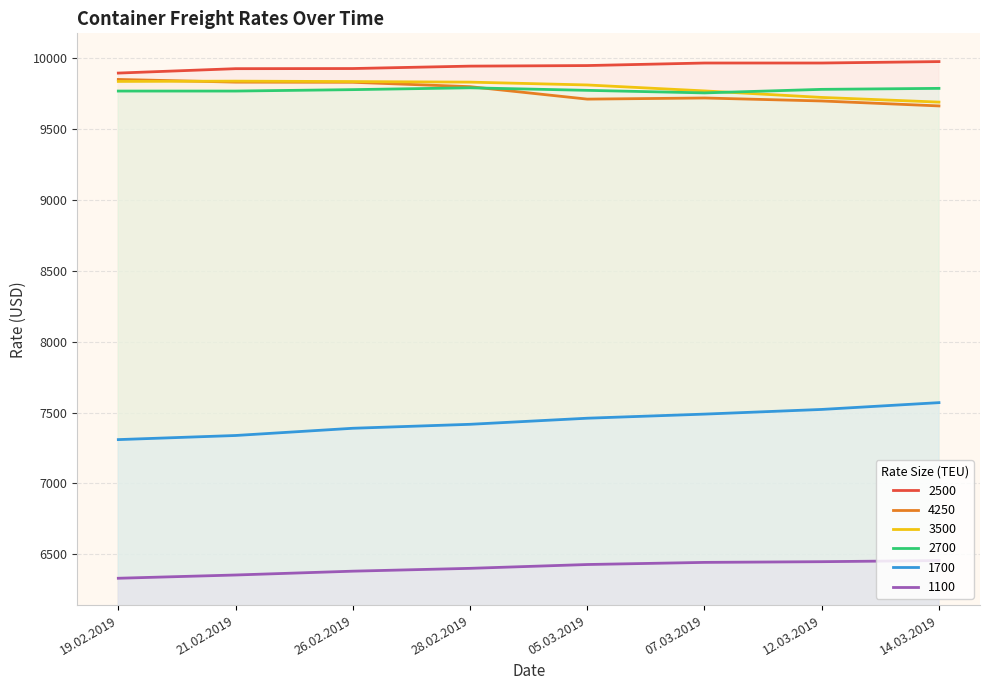

What is the value of the 3500 point at the 2nd from the left?

9840